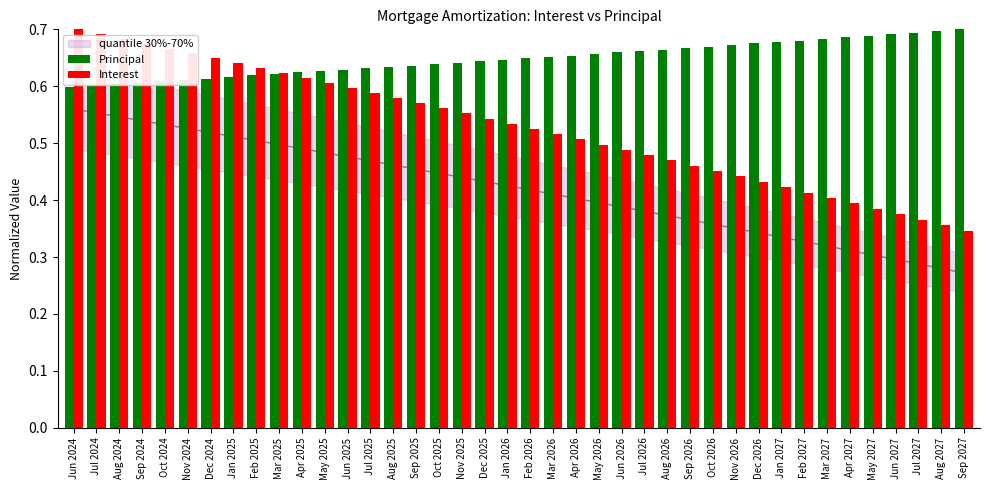

The value of Principal at Aug 2027 is 0.7. True or false?

True